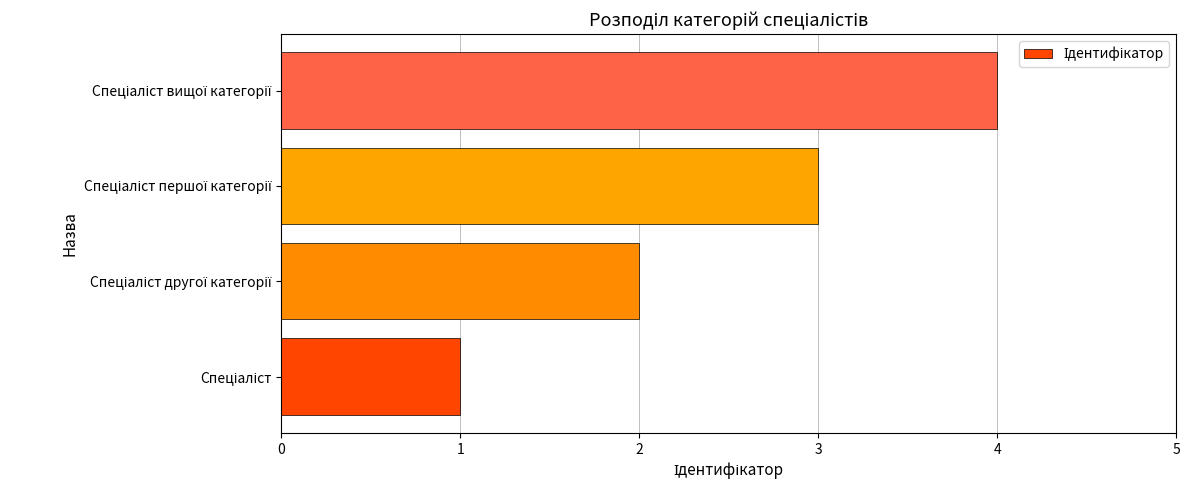

What is the maximum value shown in the chart?

4